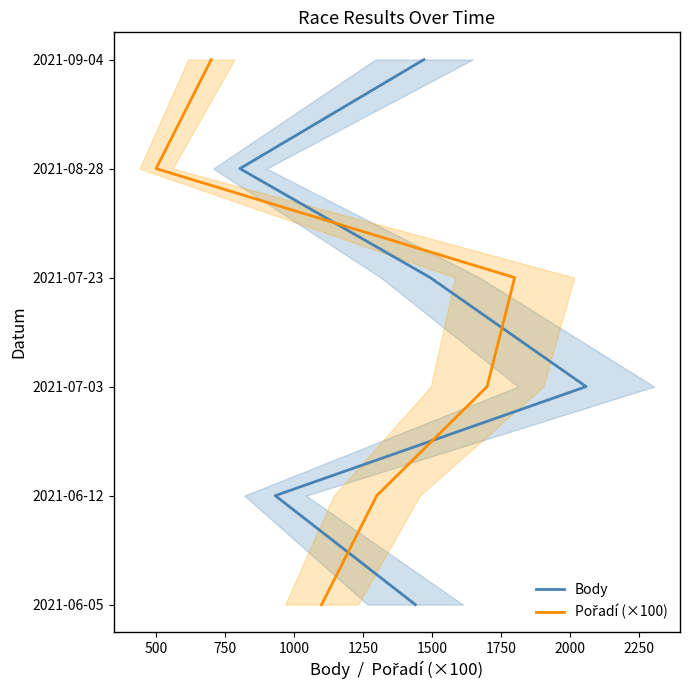

The value of Body at 750 is 0. True or false?

False